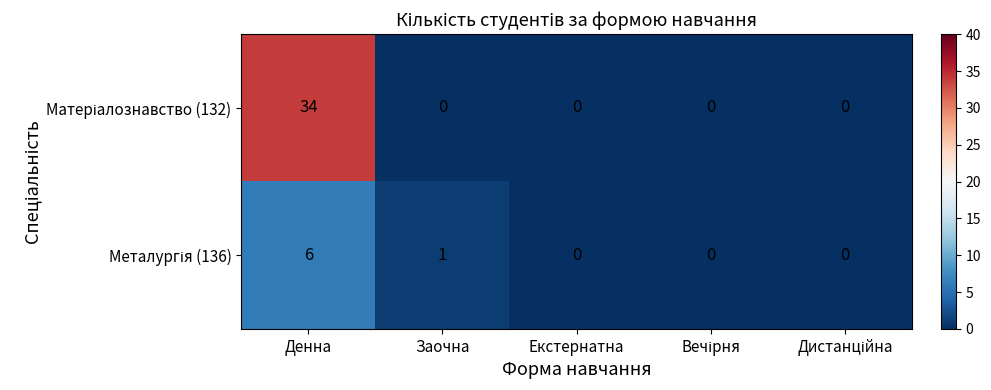

What is the maximum value shown in the chart?

34